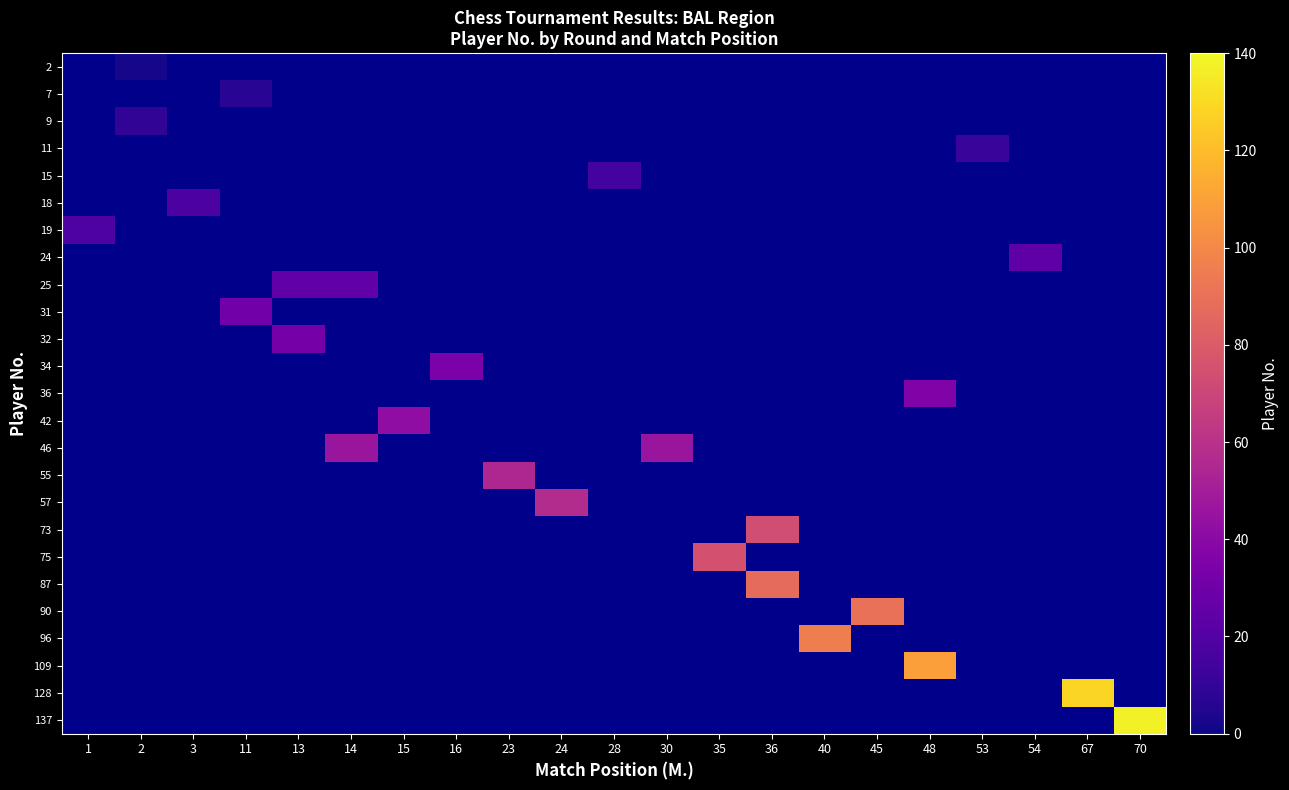

At which label does 18 reach its minimum?

1